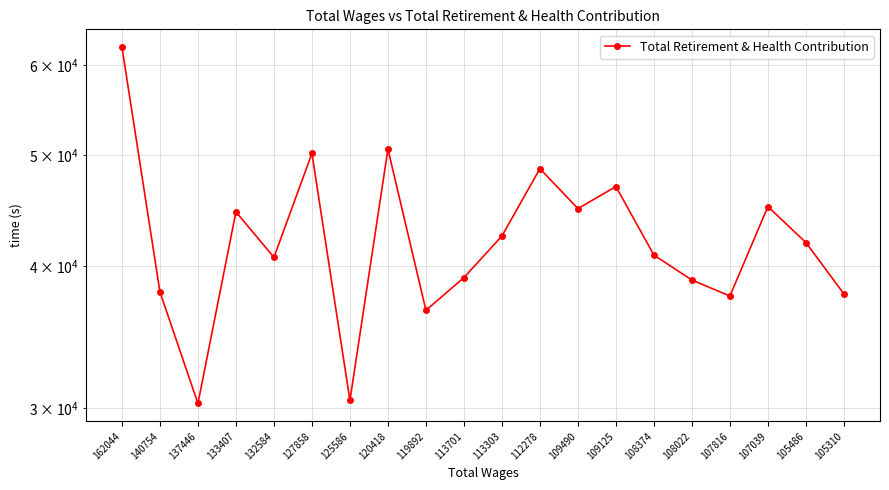

How many lines are shown in the chart?

1